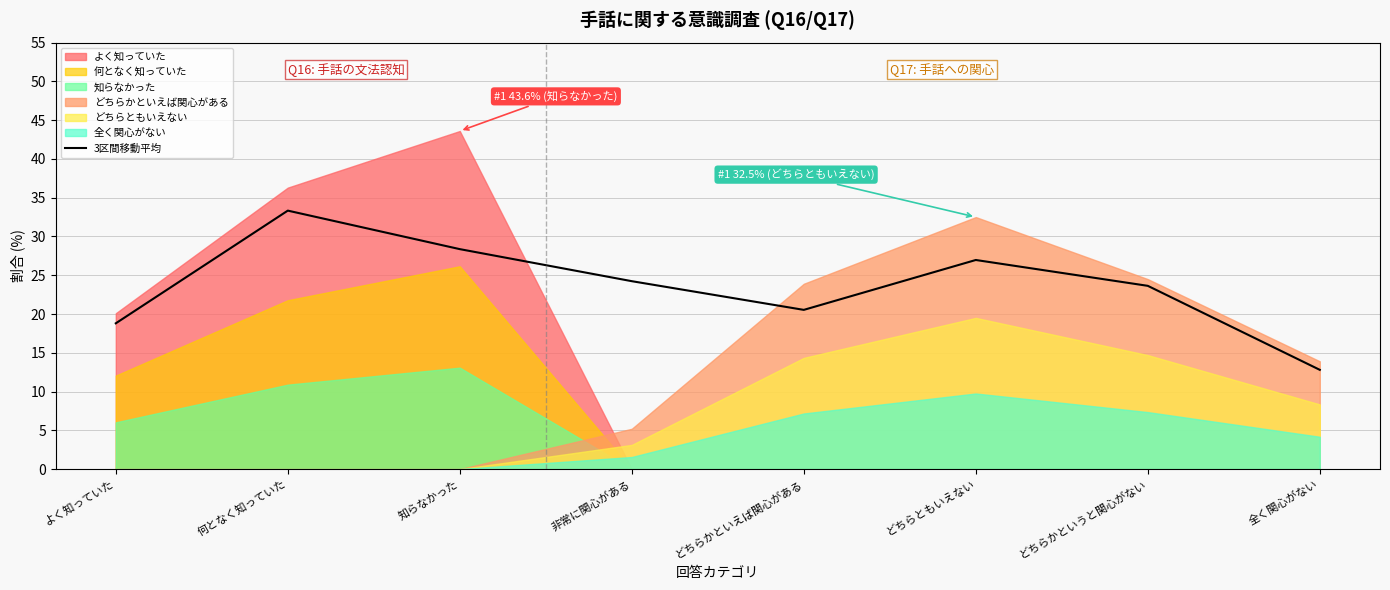

What is the value of the 1st point from the left?

18.8